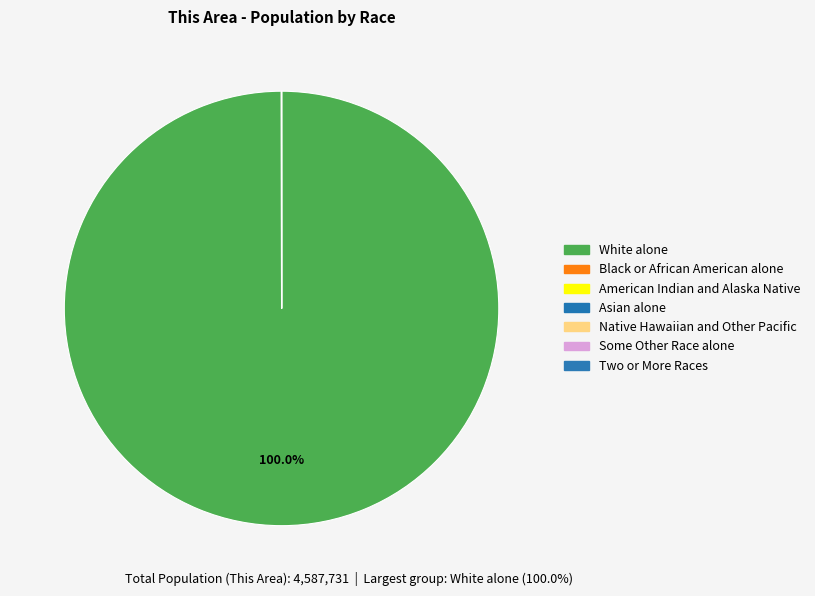

What is the change in value from Asian alone to Some Other Race alone?

-86